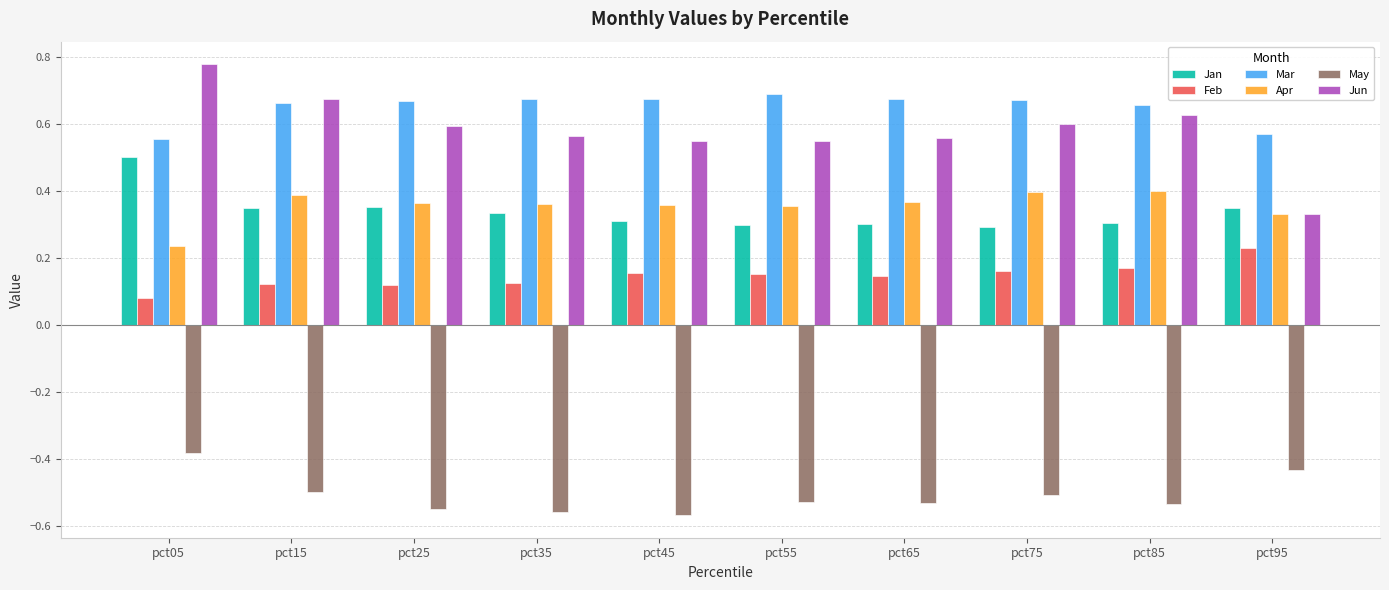

How many distinct data groups are displayed?

6